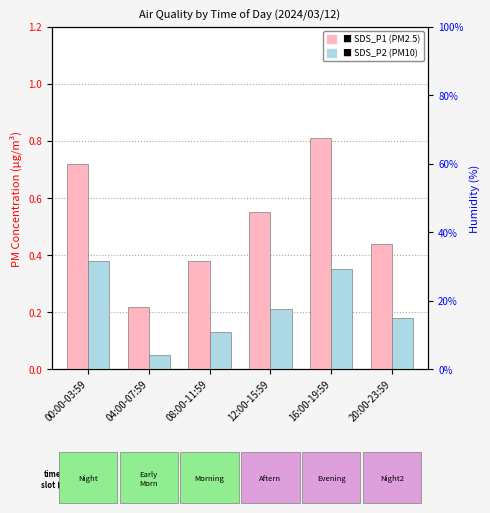

Between 16:00-19:59 and 08:00-11:59, which is larger?

16:00-19:59